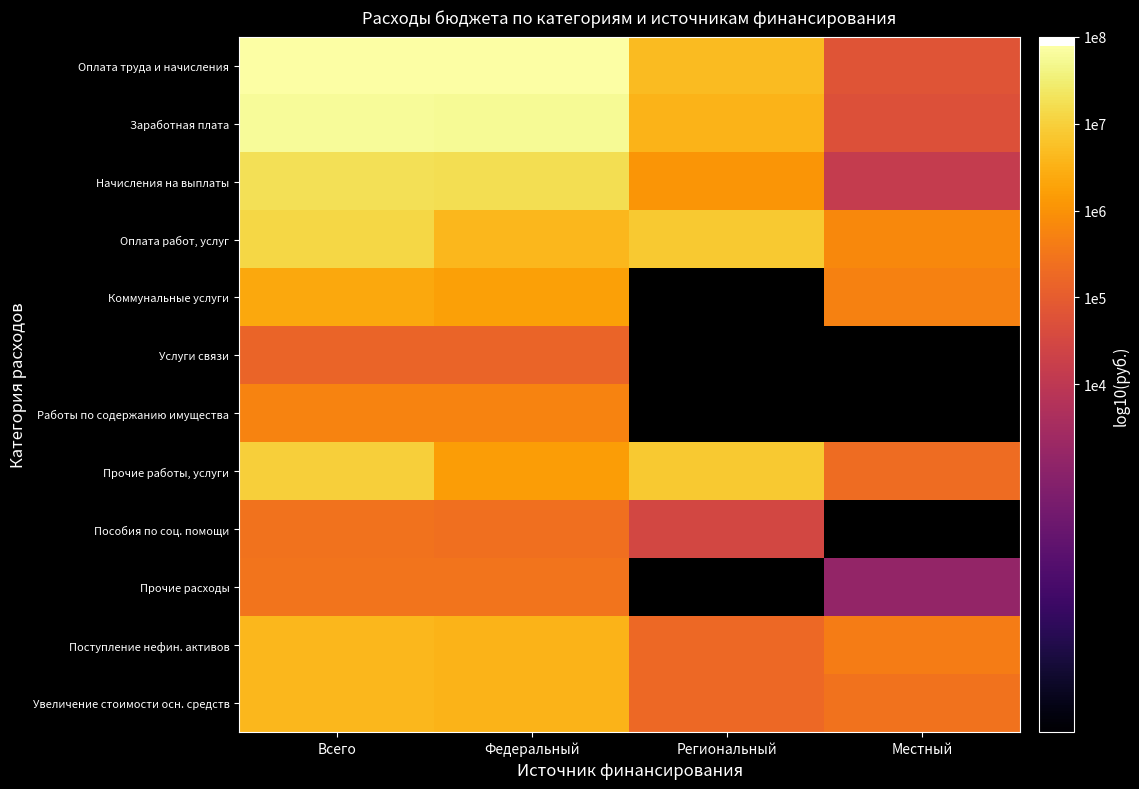

True or false: Оплата работ, услуг has a value of 12.0 at Всего.

False